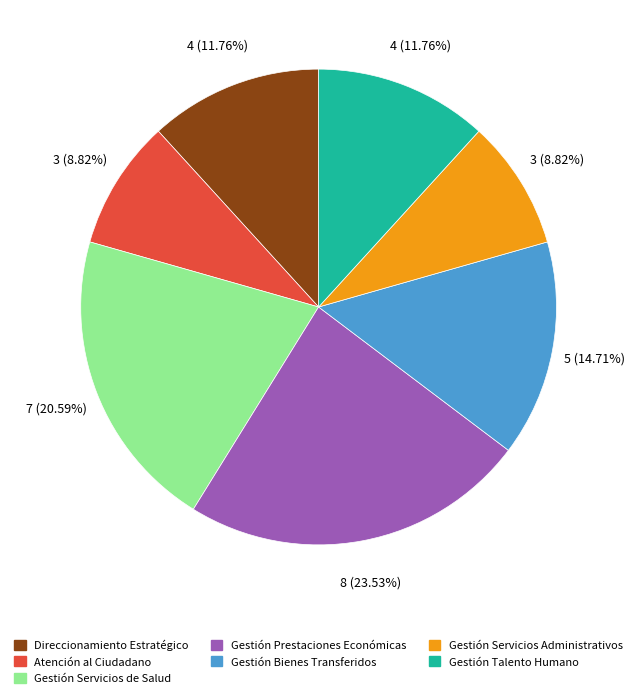

Is the sum of Atención al Ciudadano and Gestión Talento Humano greater than half?

No